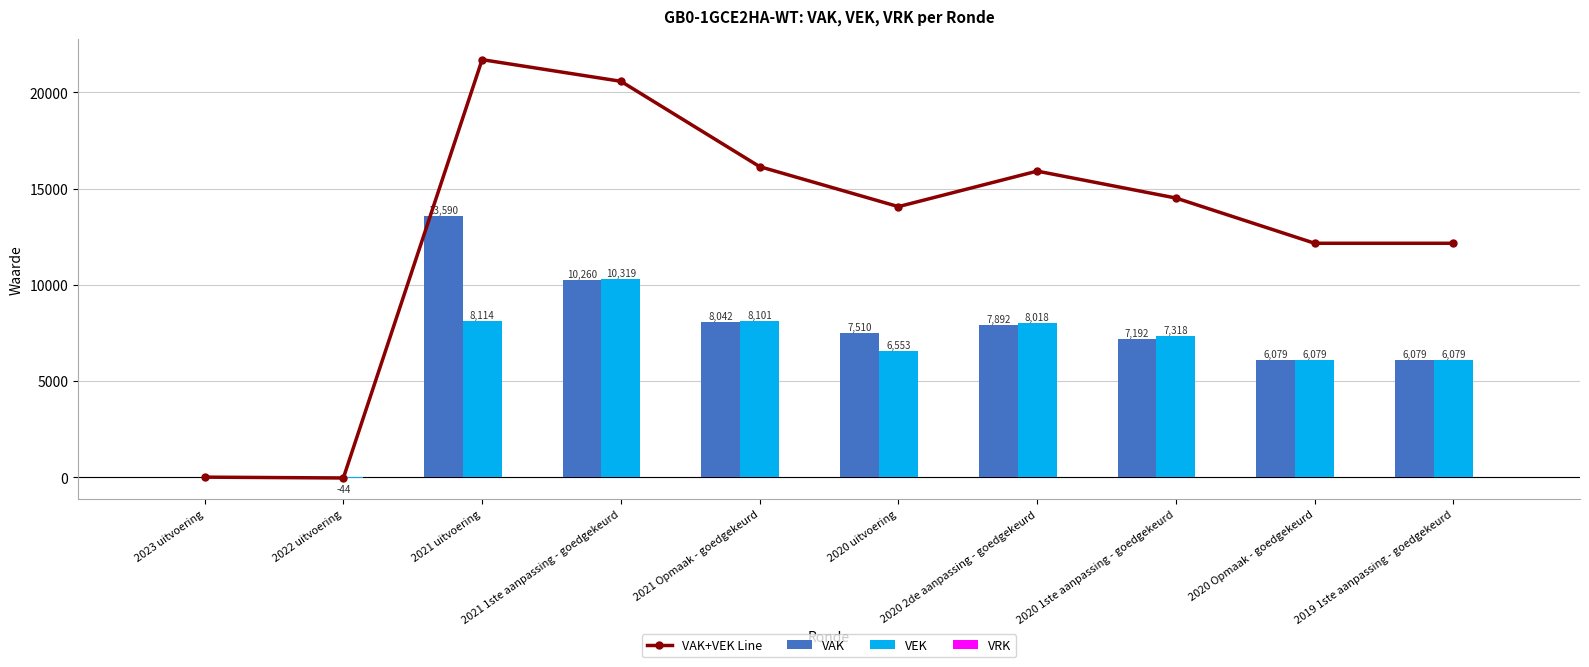

How many groups of bars are there?

10